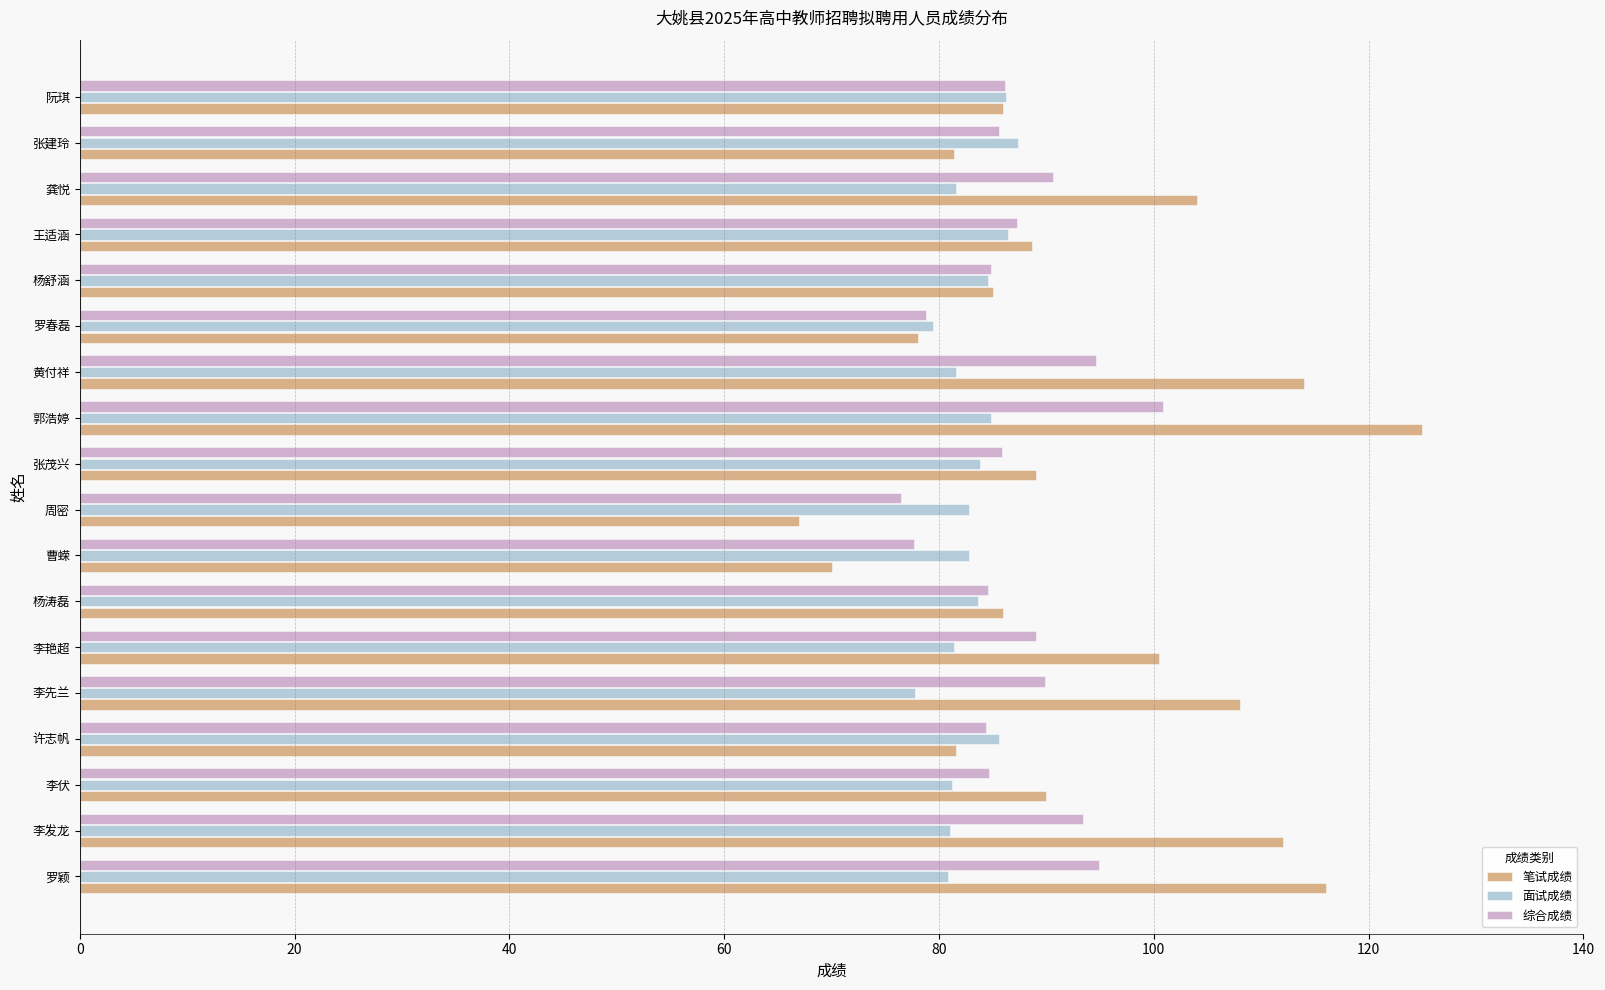

What is the average value of the 面试成绩 series?

82.9